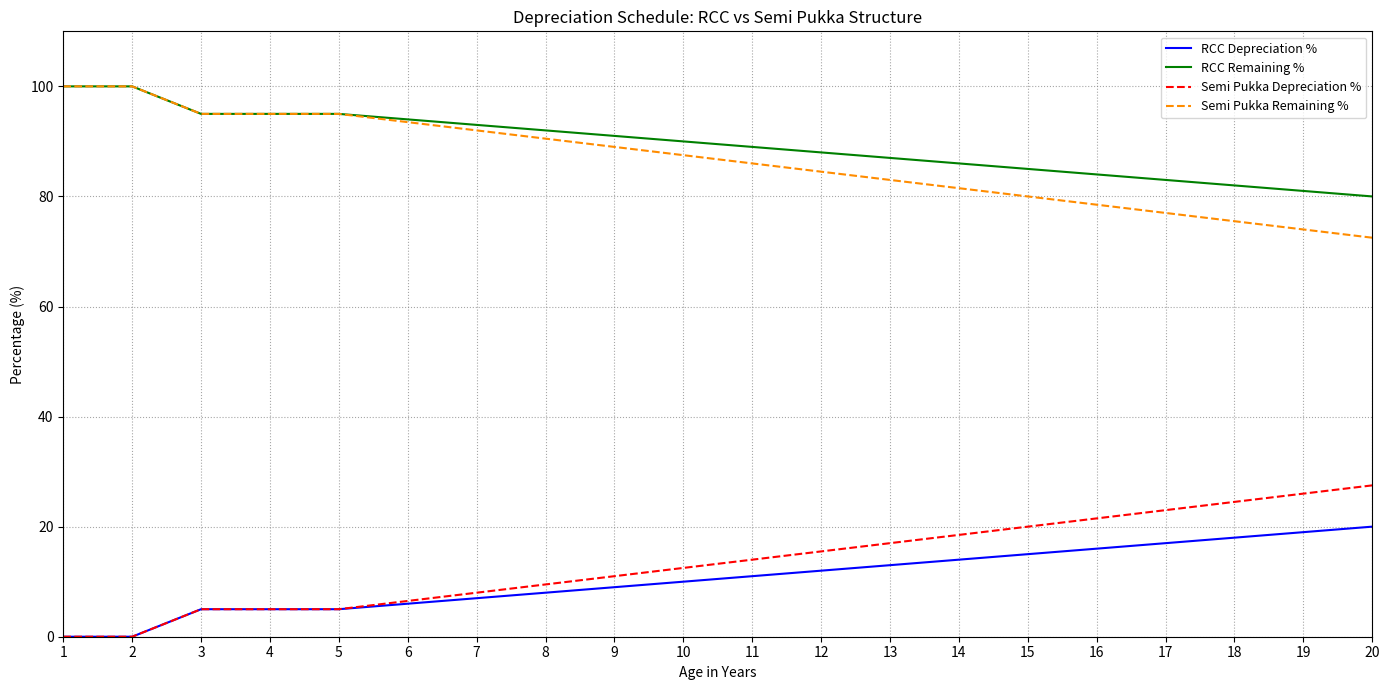

True or false: RCC Depreciation % and RCC Remaining % cross at least once.

False